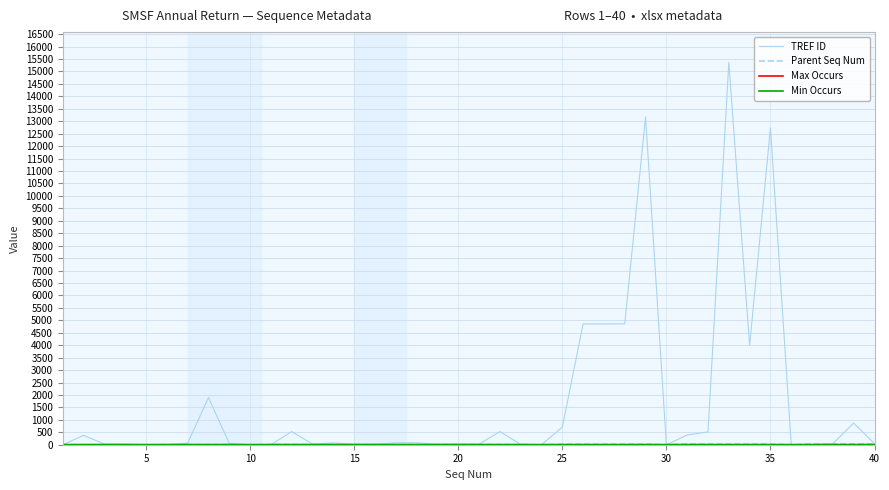

Reading left to right, transcribe all the data shown in this chart.

TREF ID: 0	377	27	26	0	0	64	1893	55	0	0	529	23	75	17	18	80	80	19	21	22	528	15	0	706	4855	4854	4856	13186	0	388	515	15364	3985	12732	0	0	44	870	43
Parent Seq Num: 0	1	1	1	0	5	6	6	6	0	10	11	11	11	11	11	11	11	11	11	11	11	11	0	24	24	24	24	24	0	30	30	30	30	30	0	36	37	37	37
Max Occurs: 0	1	1	1	0	1	1	1	1	0	1	1	1	1	1	1	1	1	1	1	1	1	1	0	1	1	1	1	1	0	1	1	1	1	1	0	1	1	1	1
Min Occurs: 0	1	1	0	0	1	1	1	1	0	1	1	1	1	1	0	0	0	1	1	1	0	0	0	0	0	0	0	1	0	1	0	0	0	0	0	0	1	1	1